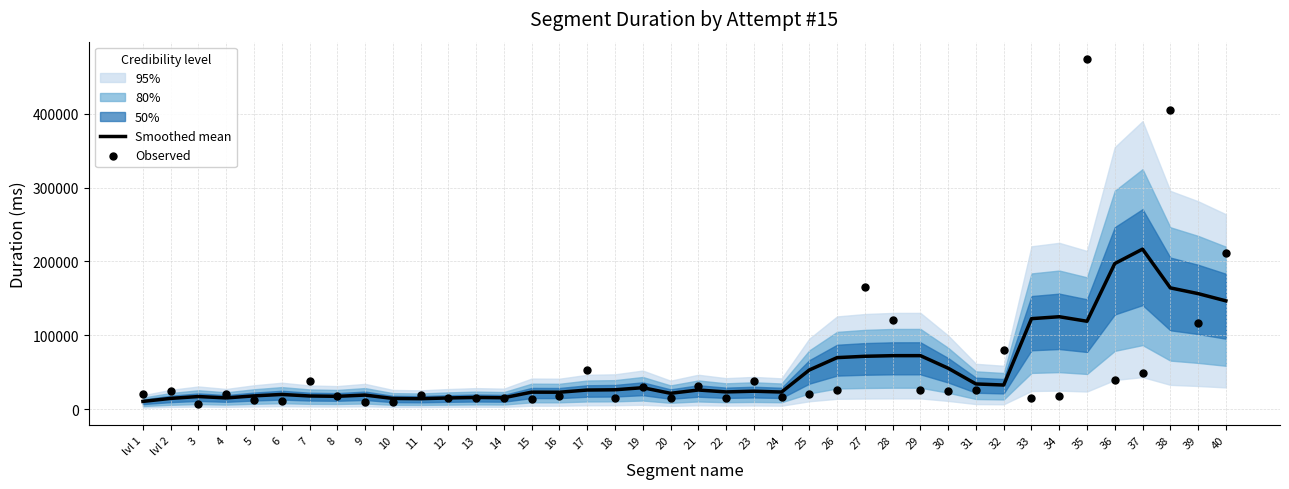

At how many categories does at least one series exceed 294345?

2